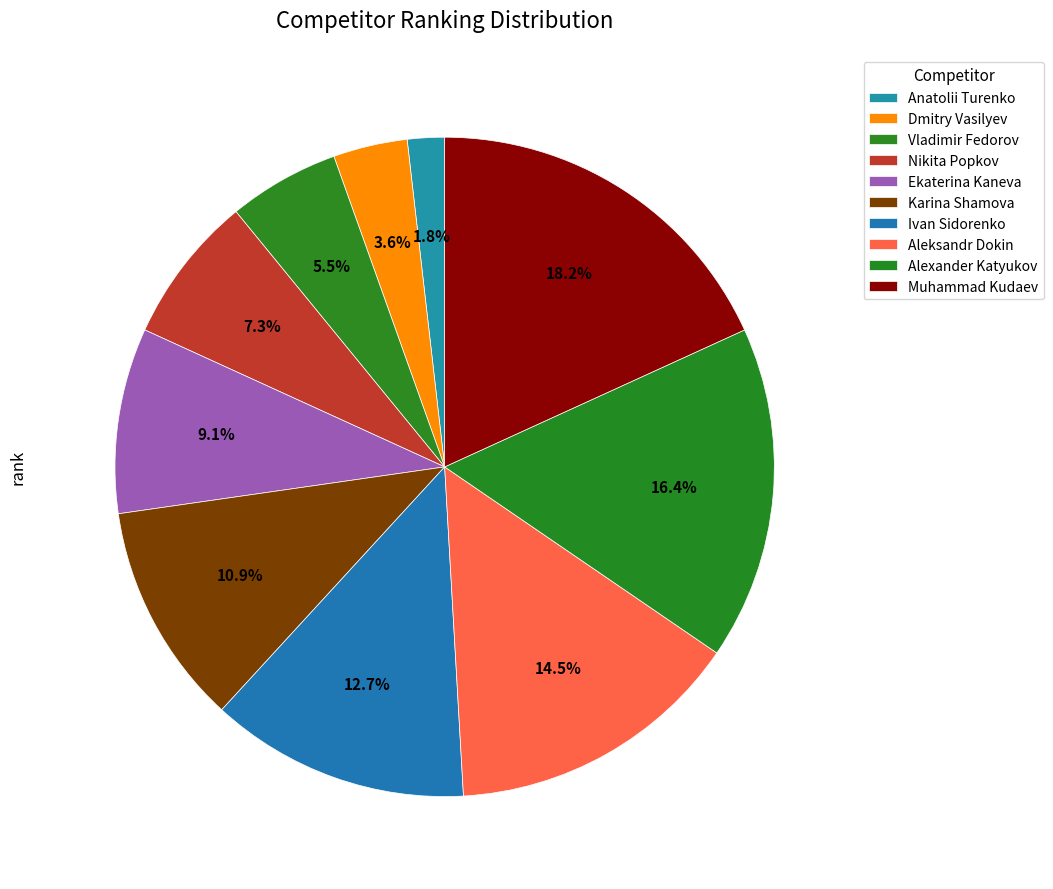

Count the number of slices in the pie.

10